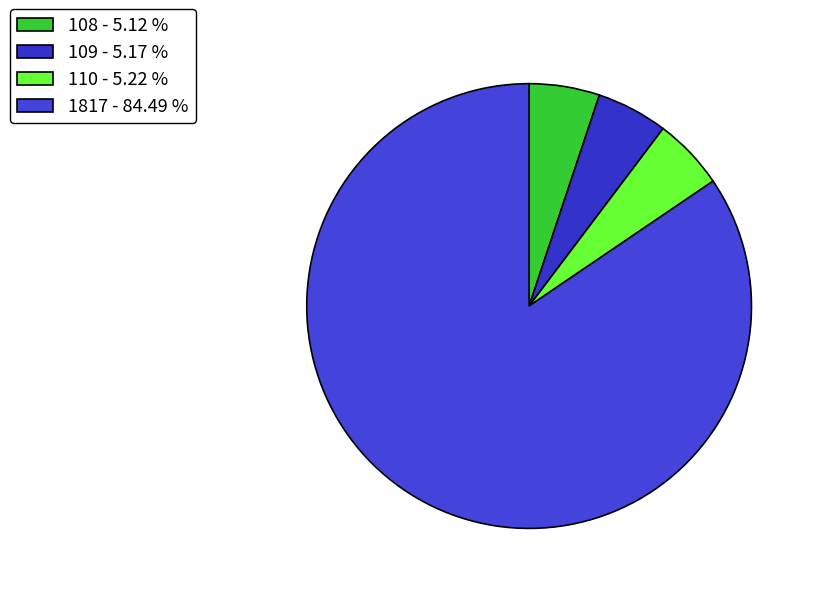

Is there any slice that represents more than half of the pie?

Yes